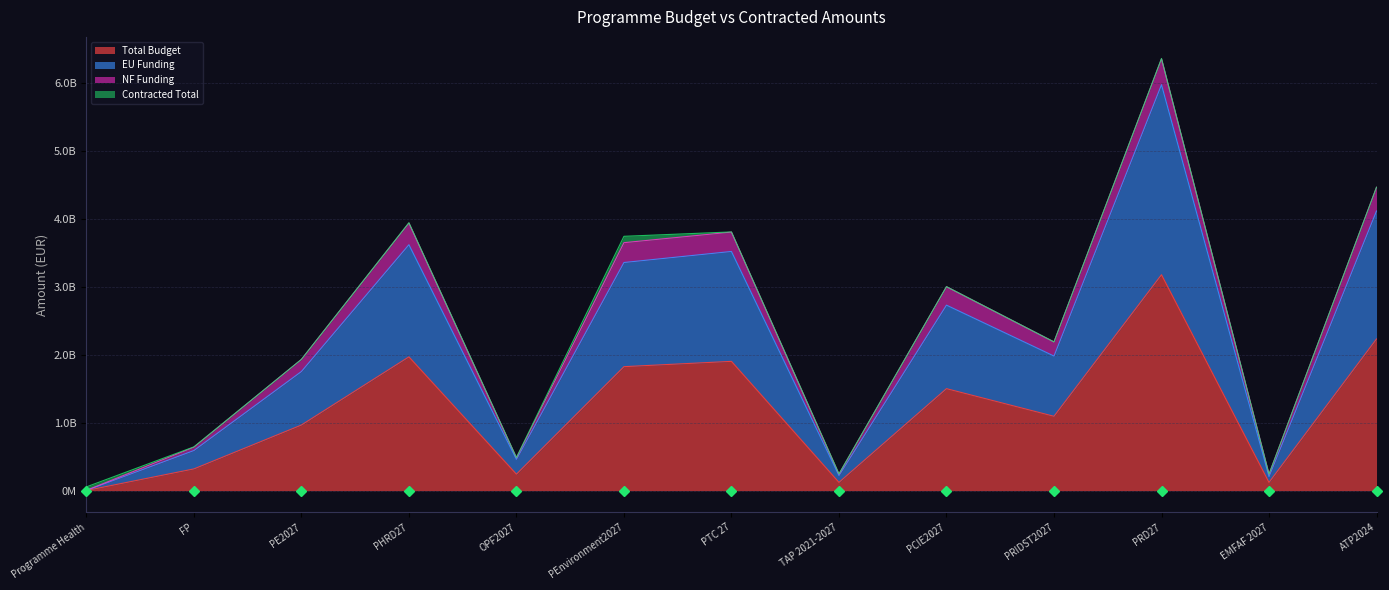

Does the chart display data point markers on the line(s)?

No